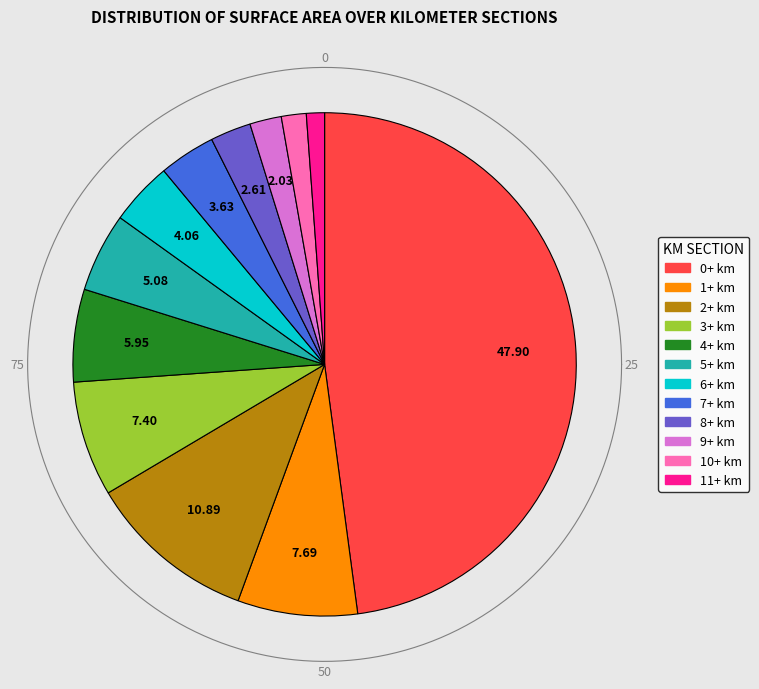

Is it true that 10+ km is 2% of the pie?

True